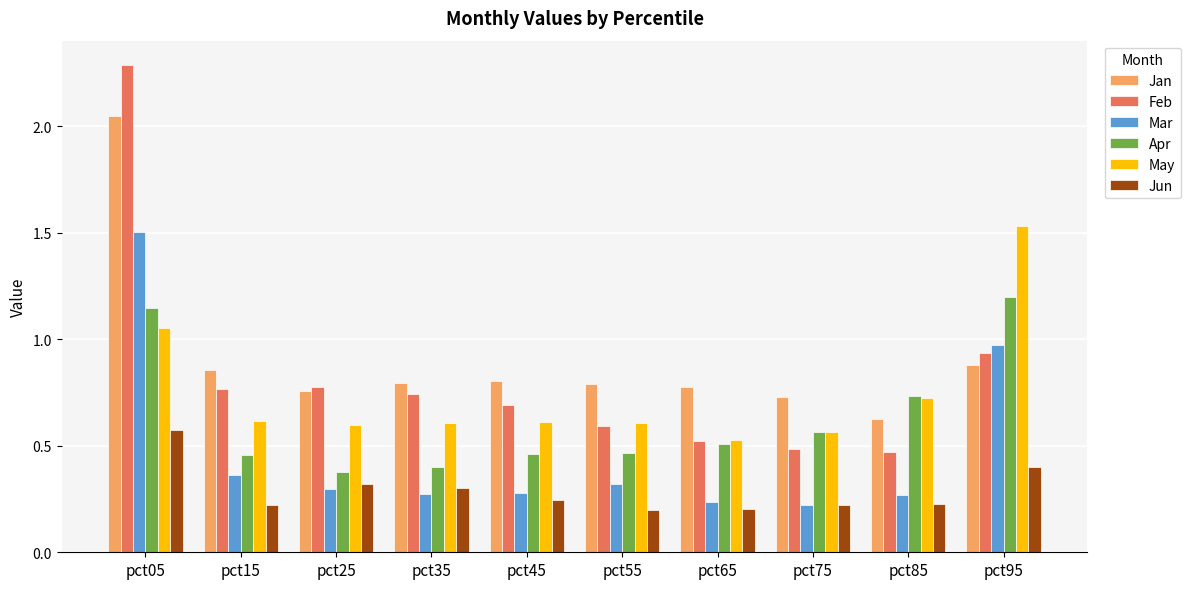

Is it true that Feb equals 0.3 at pct25?

False